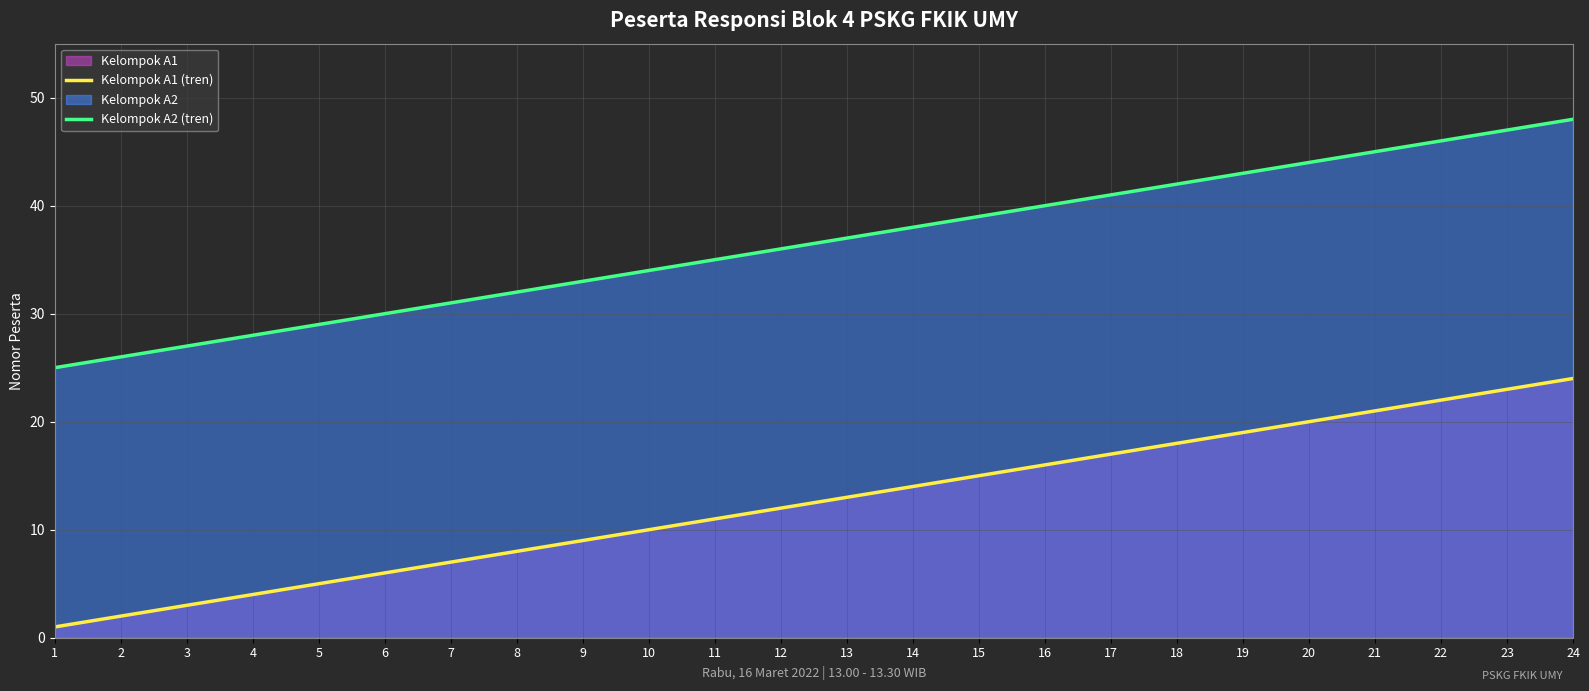

What is the sum of the Kelompok A2 (tren) values at 7 and 16?

71